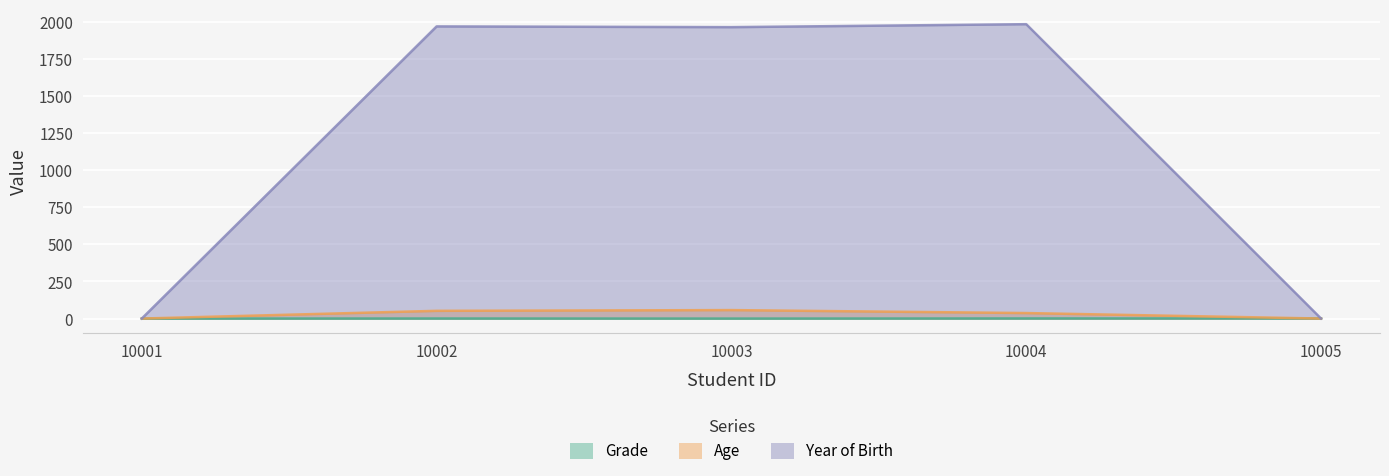

Read the Grade value at 10002.

0.5